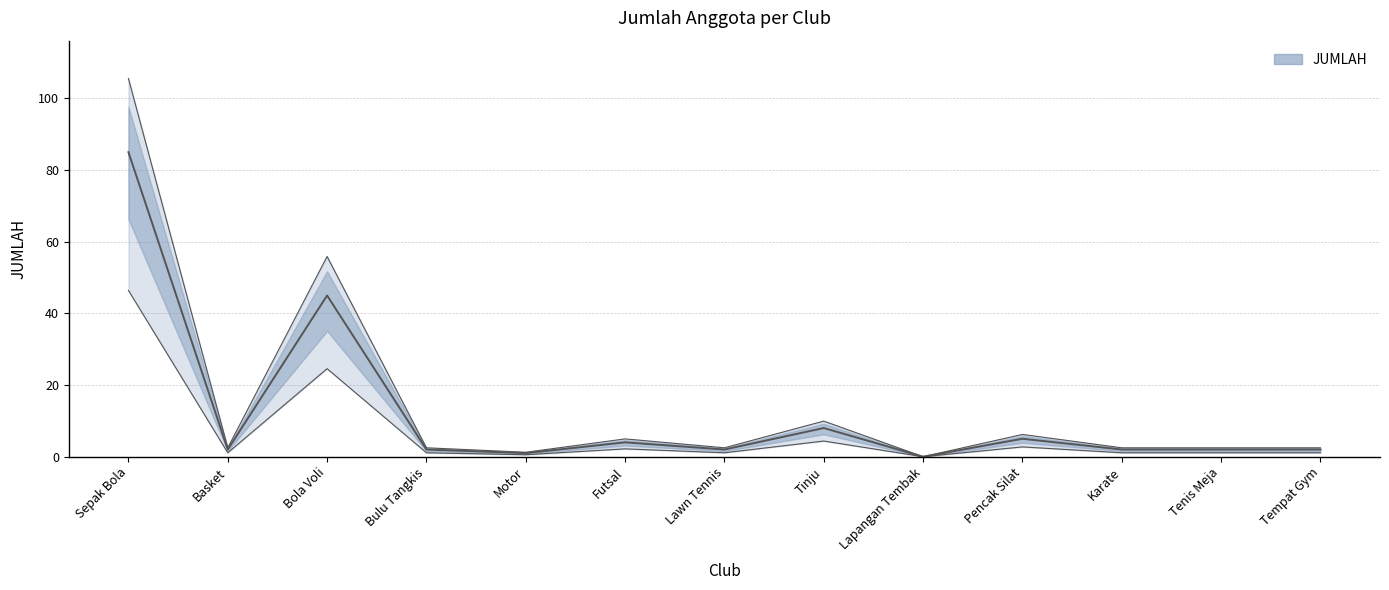

The value at Karate is 1.9. True or false?

False